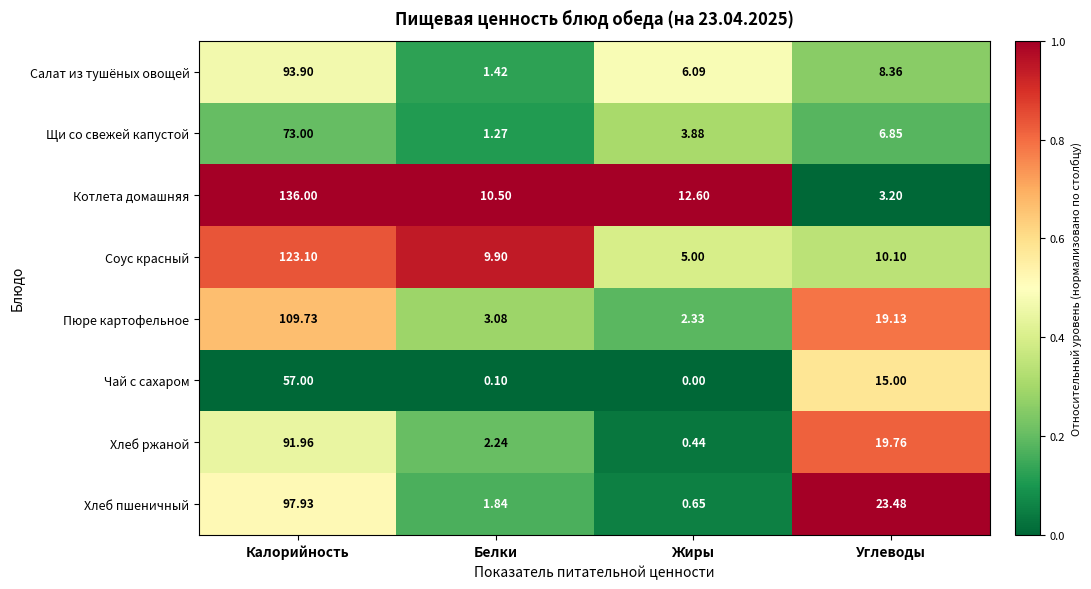

Which series has the widest spread of values?

Котлета домашняя